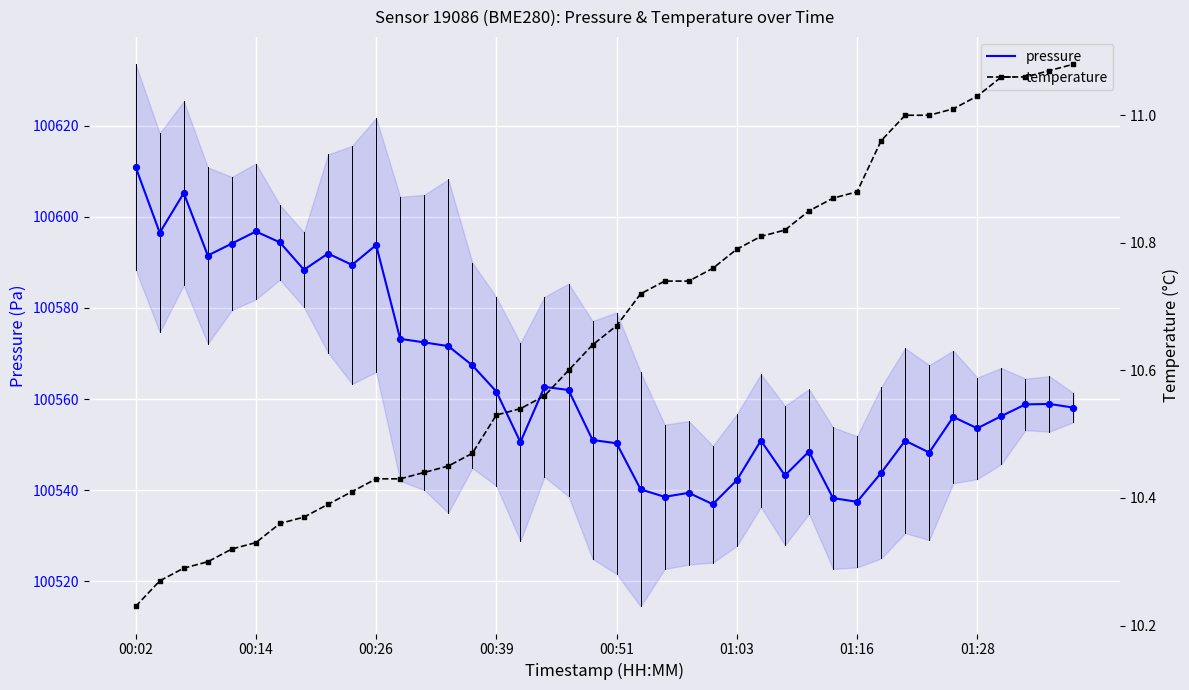

True or false: pressure has a value of 100537.5 at 01:16.

True